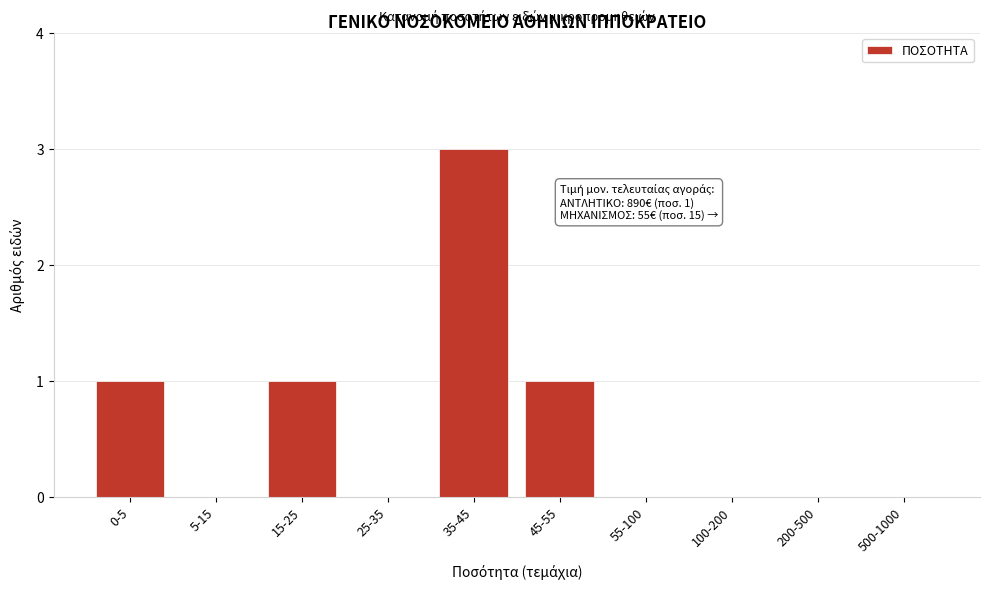

Reading left to right, extract all data points from this chart.

0-5=1	5-15=0	15-25=1	25-35=0	35-45=3	45-55=1	55-100=0	100-200=0	200-500=0	500-1000=0